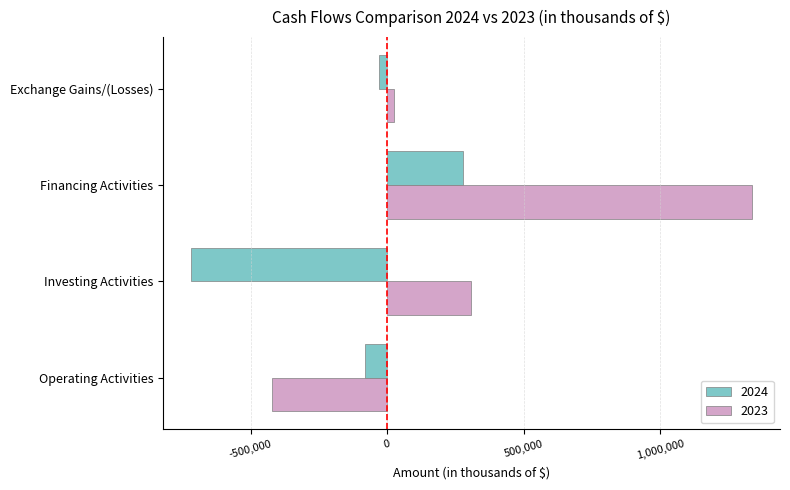

At which category is the sum across all series the highest?

Financing Activities